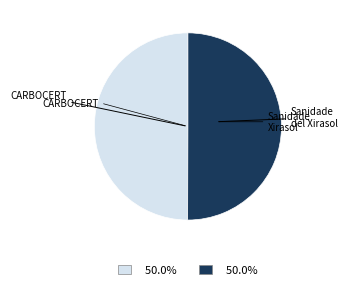

How many segments does this pie chart have?

2